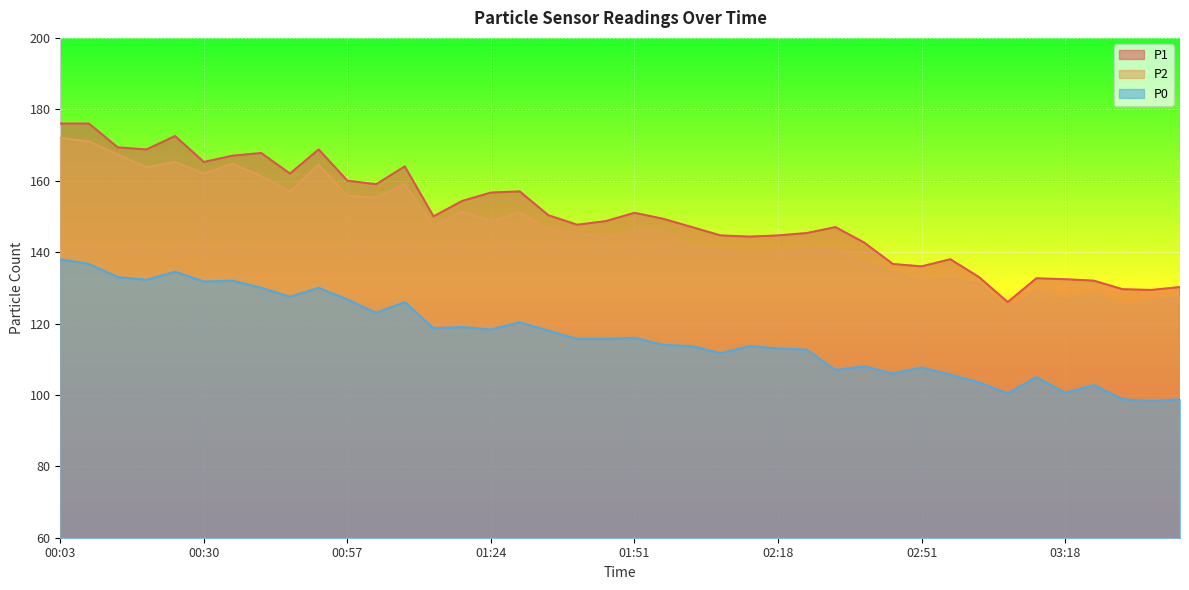

True or false: P1 and P0 cross at least once.

False